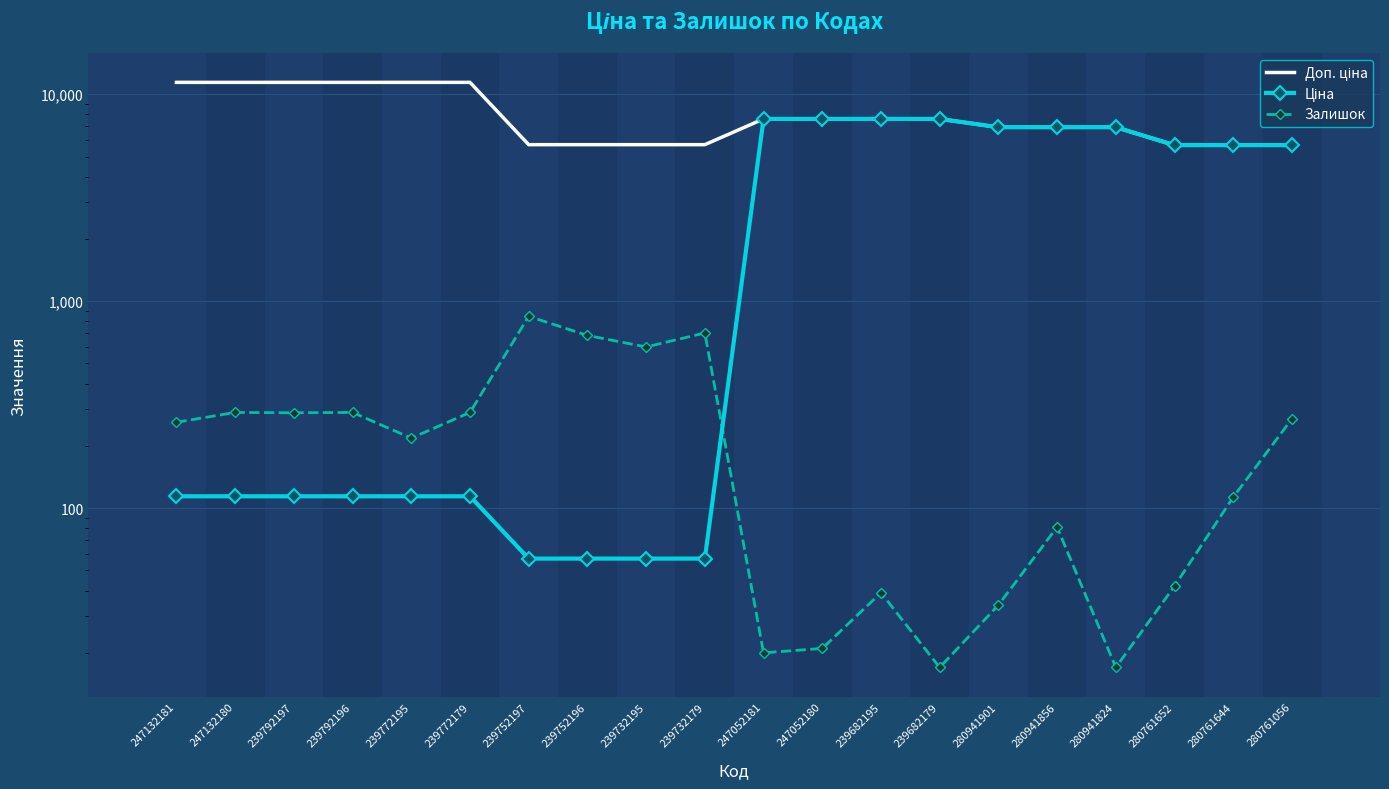

What is the value of the Залишок point at the 20th from the left?

270.0